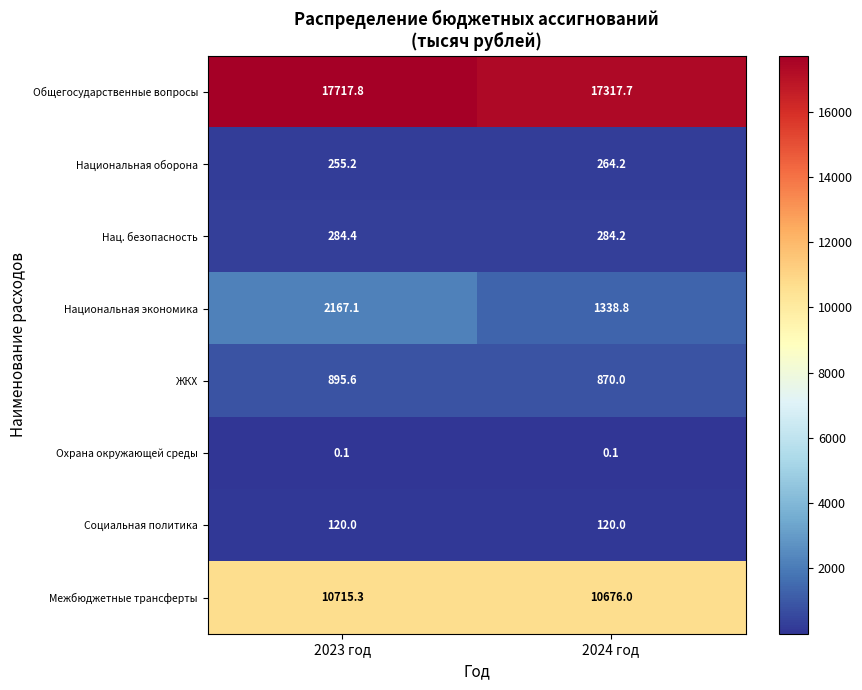

Which series has the largest total across all categories?

Общегосударственные вопросы